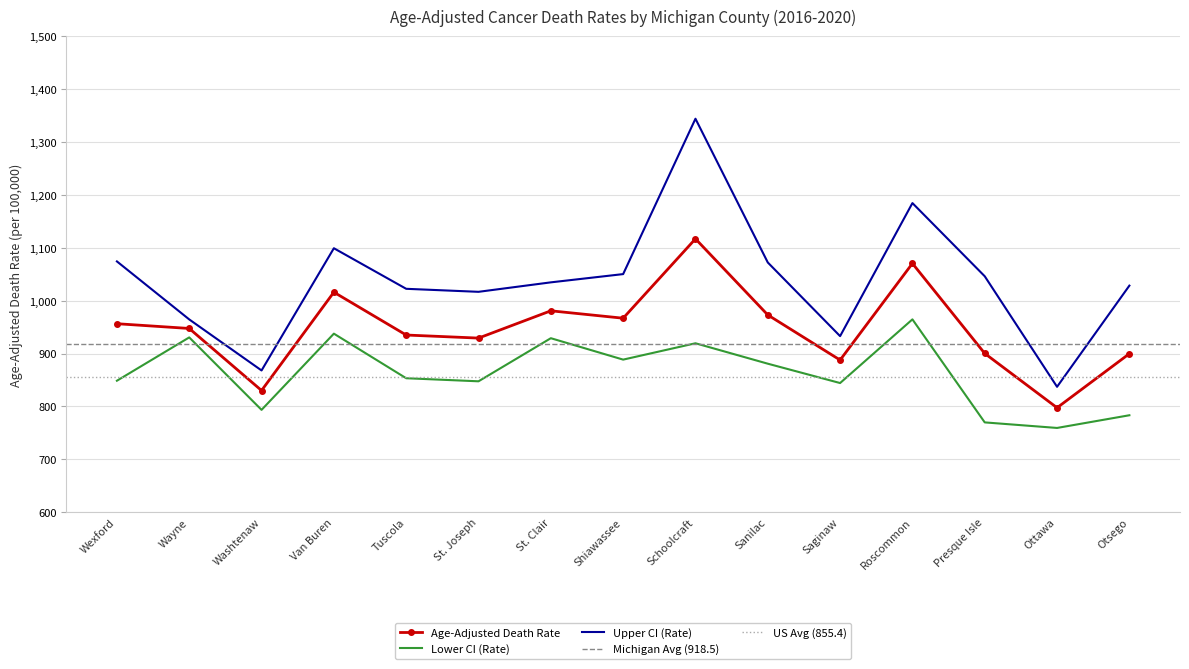

What is the total value across all series at Saginaw?

2665.1